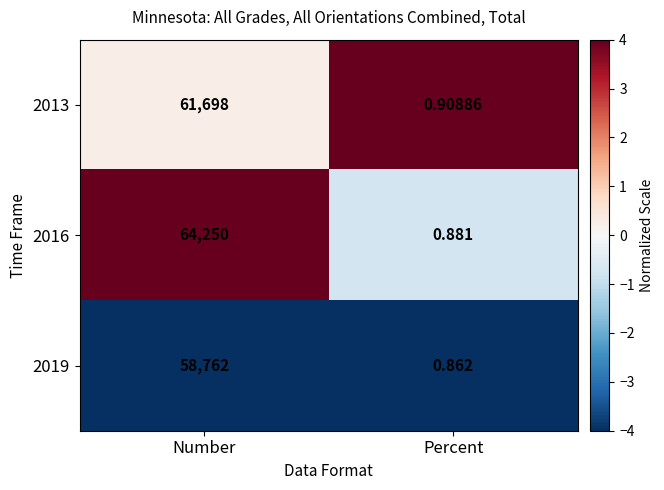

Which label corresponds to the largest value in the chart?

Number